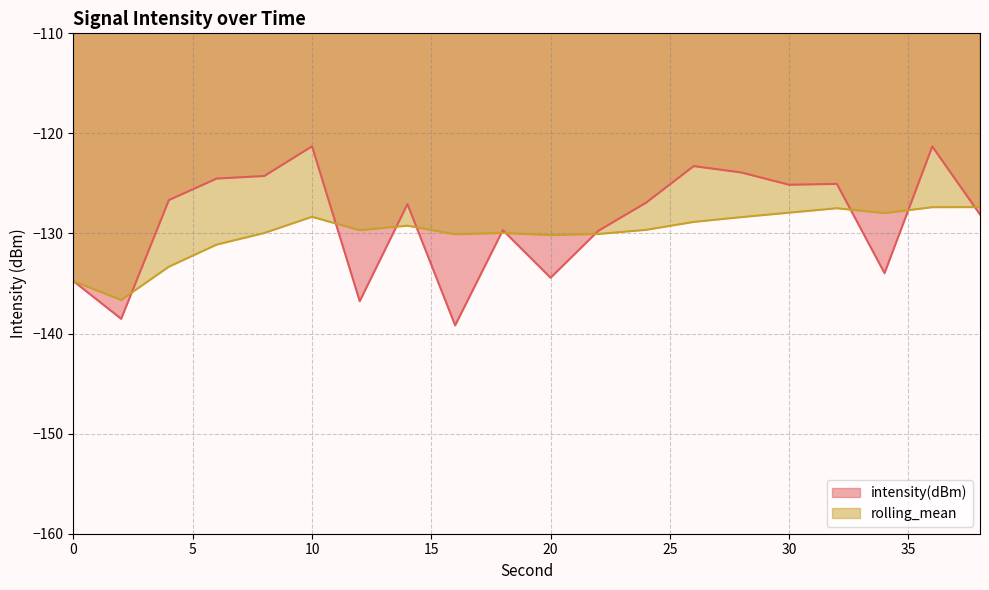

How many interior local peaks does the intensity(dBm) series have?

6